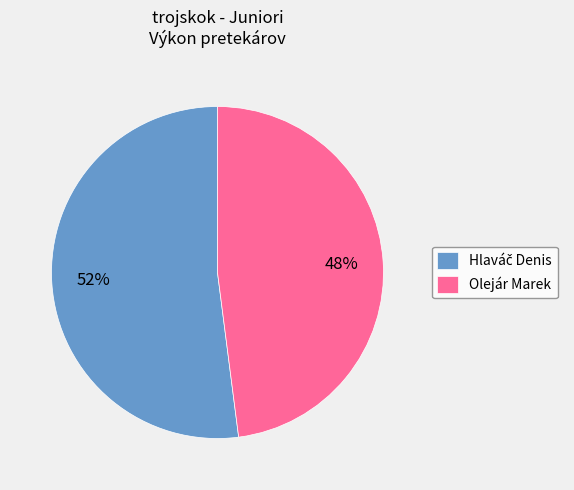

To the nearest percent, what percentage of the pie is Olejár Marek?

48%